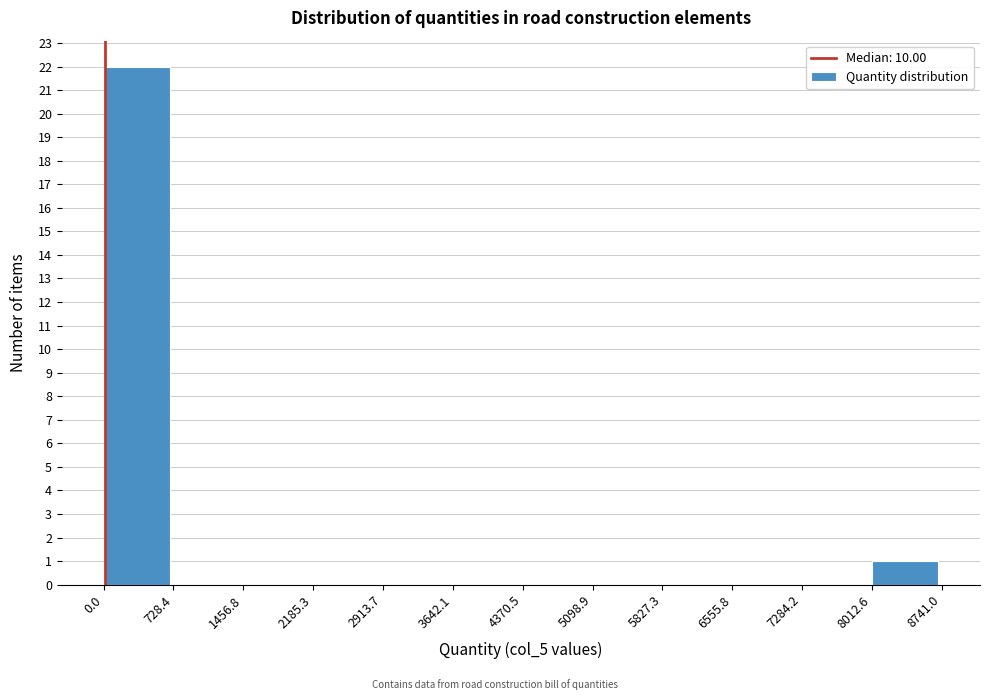

How tall is the bar that spans 0.0 to 728.4 on the x-axis? The values are not printed on the chart, so give them approximately, as read against the axis.

22